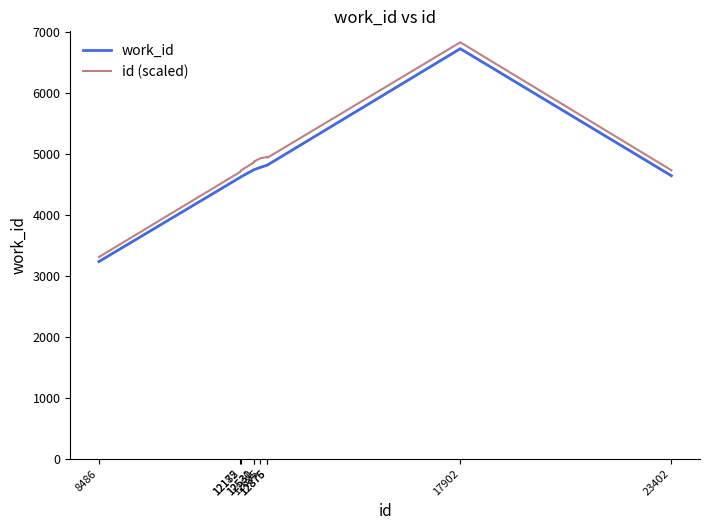

Which category has the highest value in the work_id series?

17902